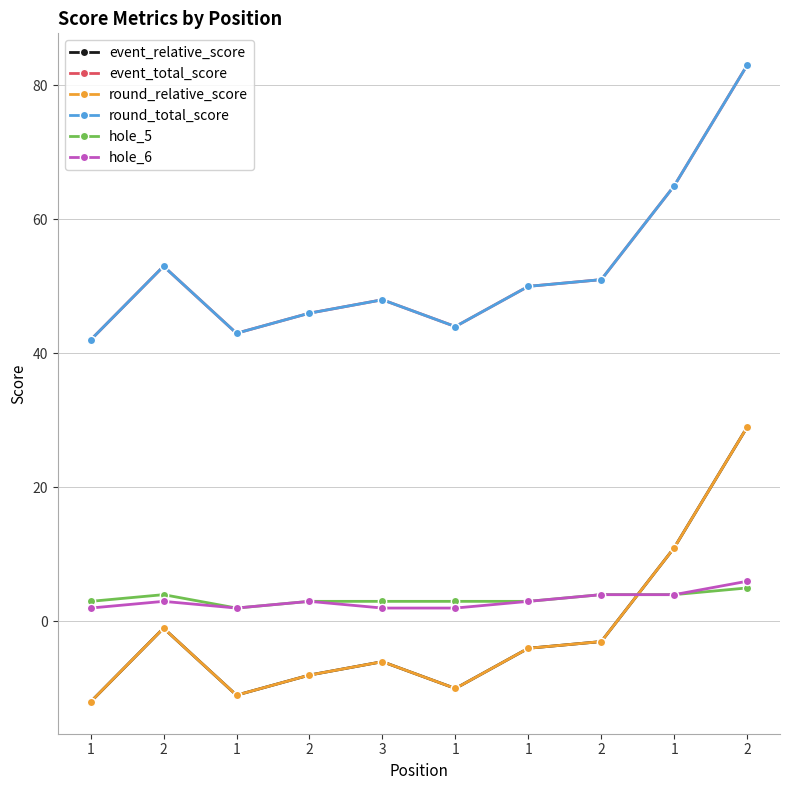

Is it true that round_relative_score equals 48 at 2?

False